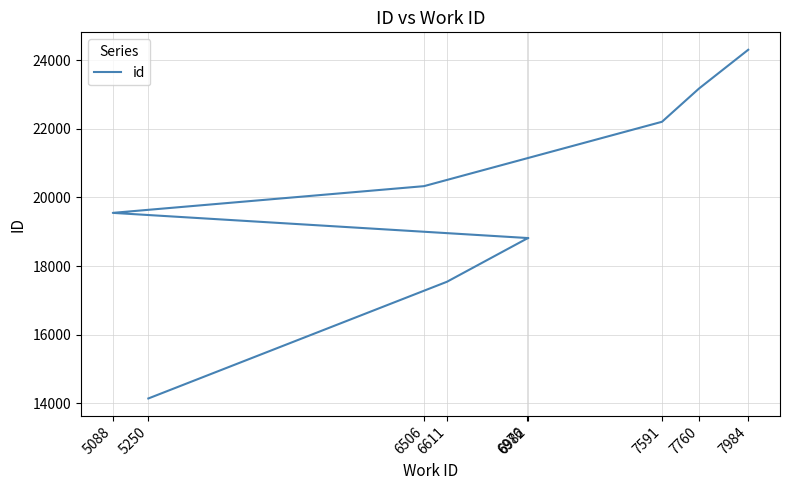

True or false: the data shows 17544 at 6611.

True